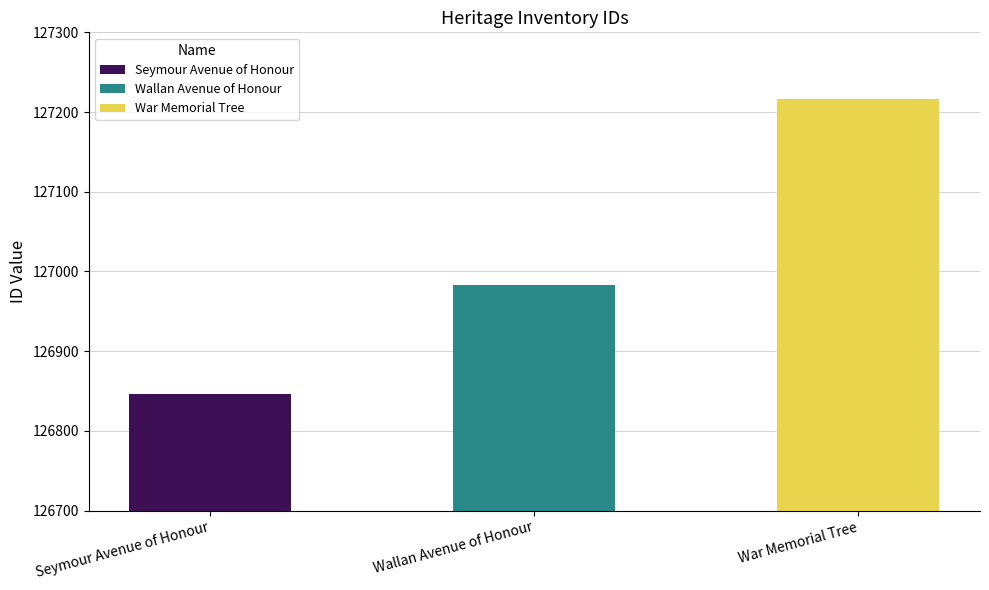

Rank the categories by value from lowest to highest.

Seymour Avenue of Honour, Wallan Avenue of Honour, War Memorial Tree